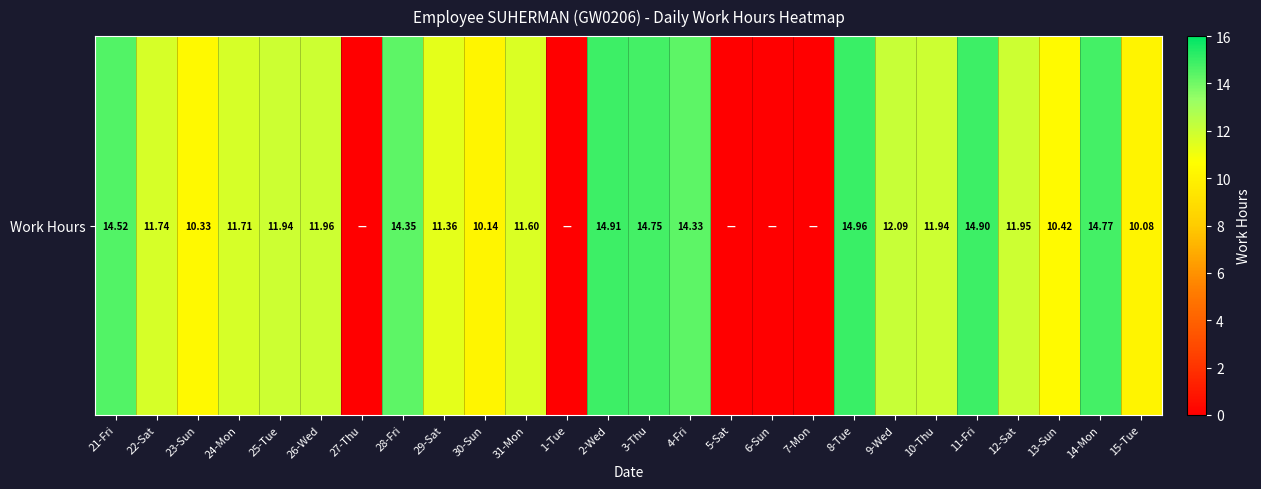

What is the maximum value shown in the chart?

15.0